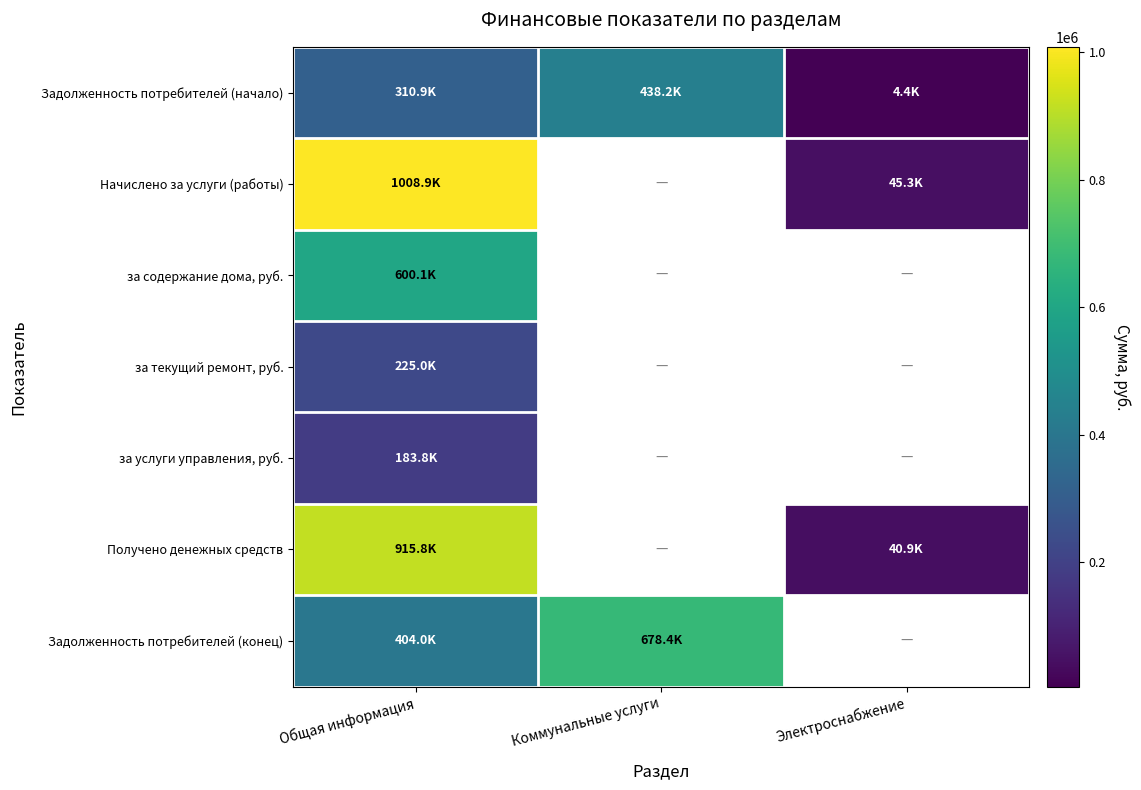

How many distinct data groups are displayed?

7